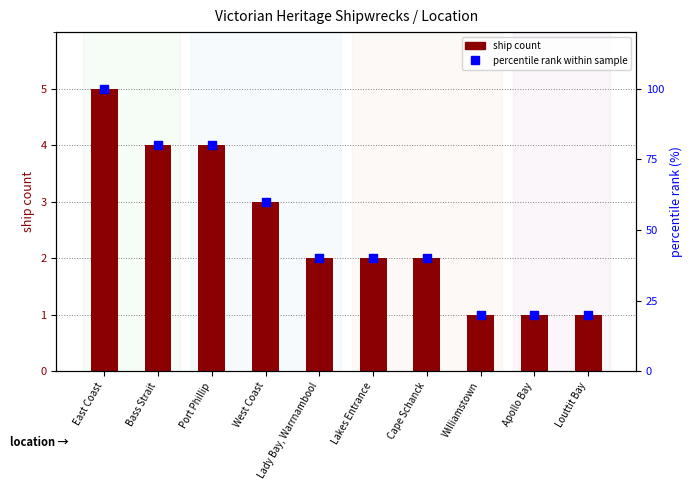

Which series contains the lowest Y value?

ship count